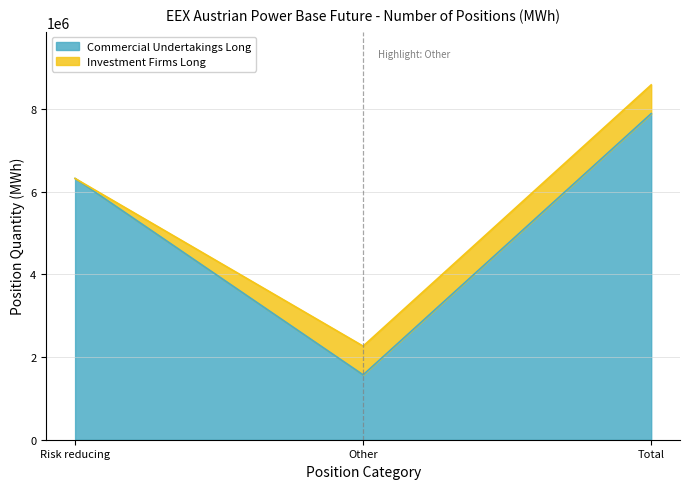

How many values are between 1570109 and 7894180?

3